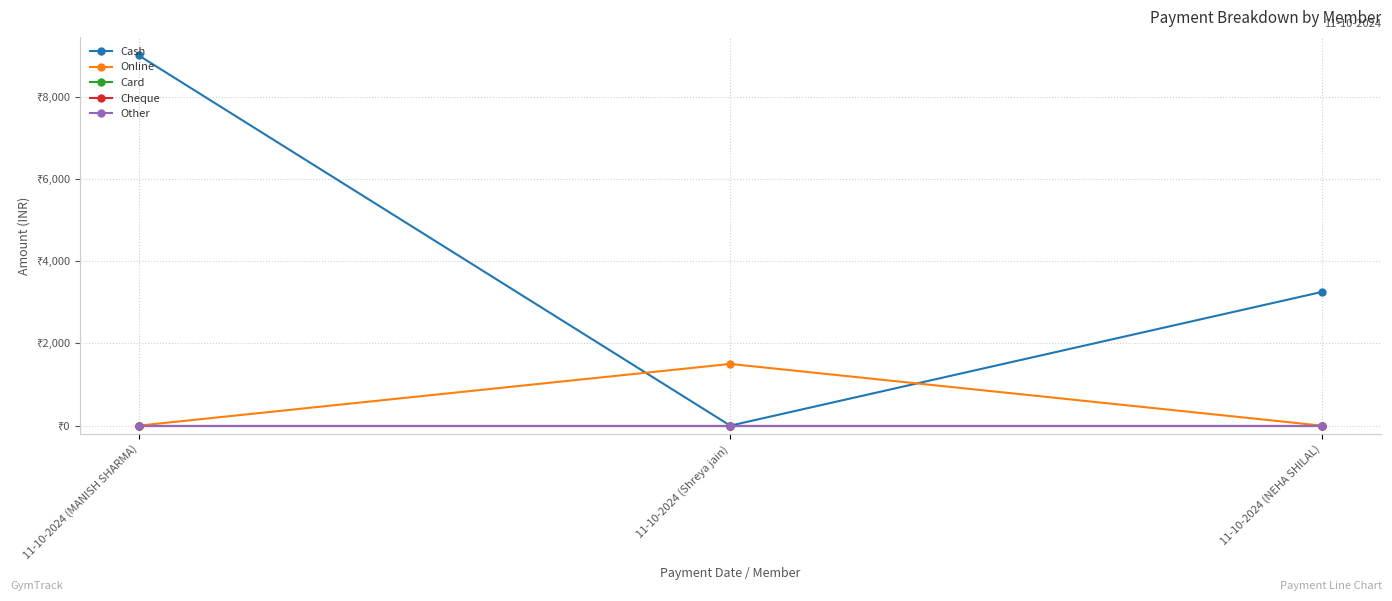

Does the chart have visible grid lines?

Yes